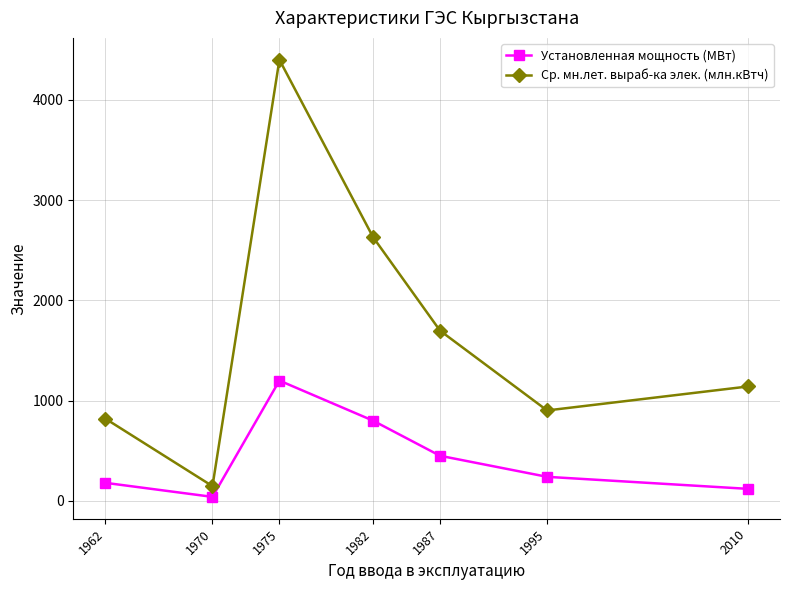

Is this an area chart (filled region under the line)?

No